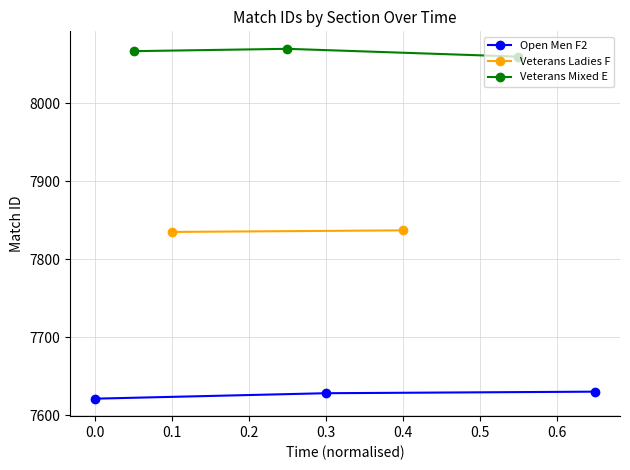

Is it true that Open Men F2 equals 12155 at 0.0?

False